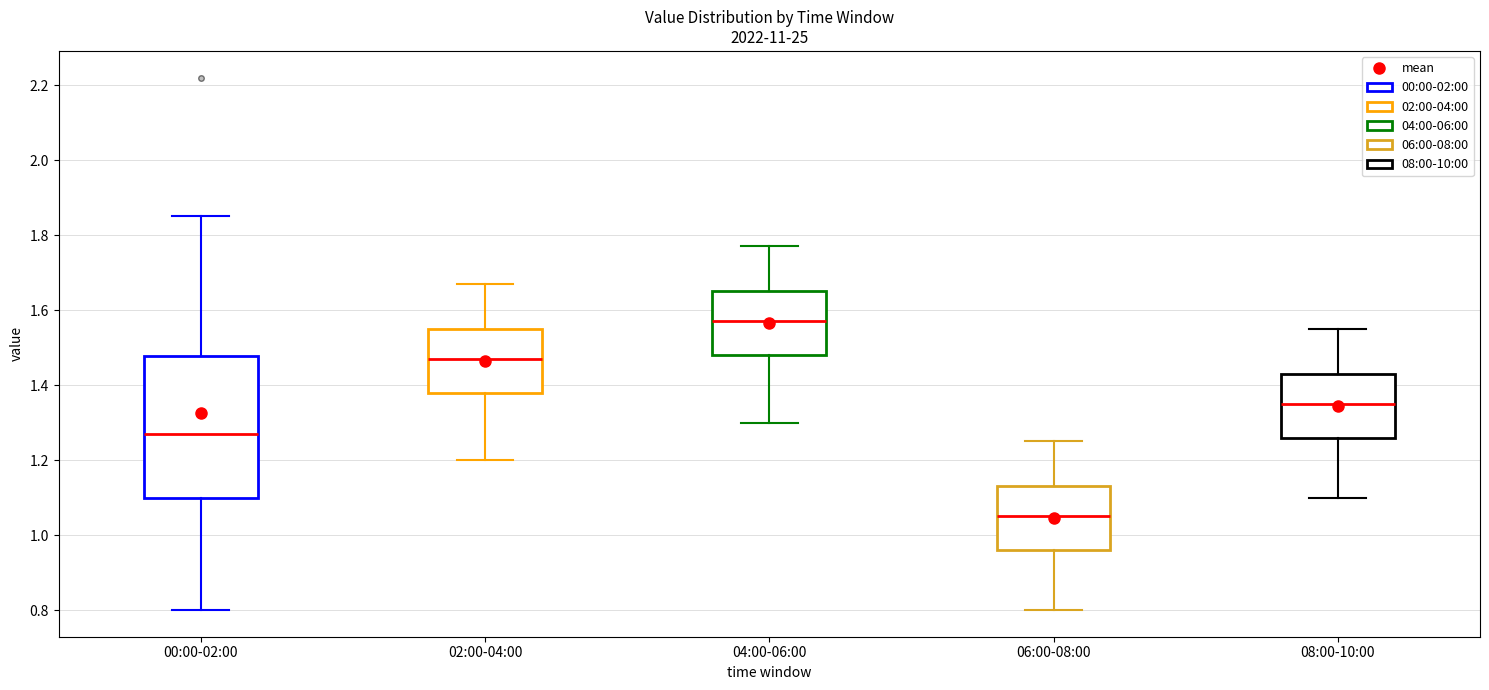

Which box has the lowest median line?

06:00-08:00